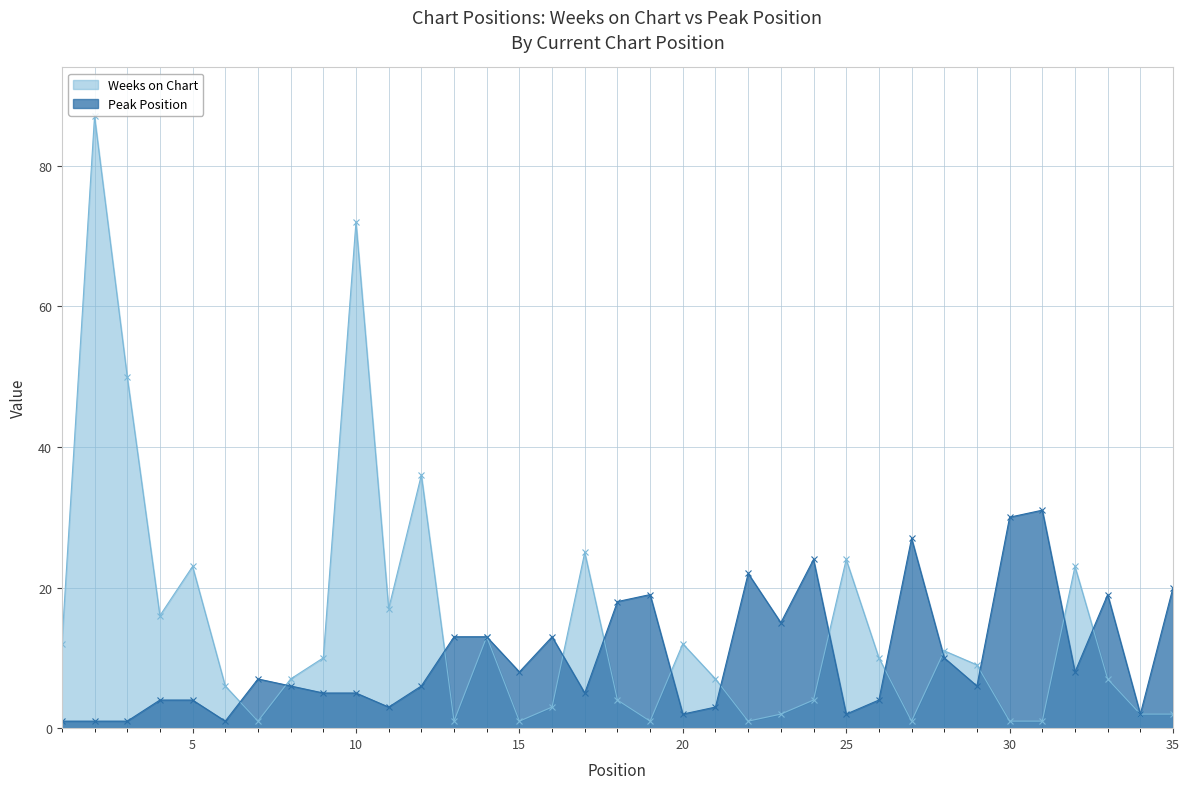

How many intersections are there between Peak Position and Weeks on Chart?

13